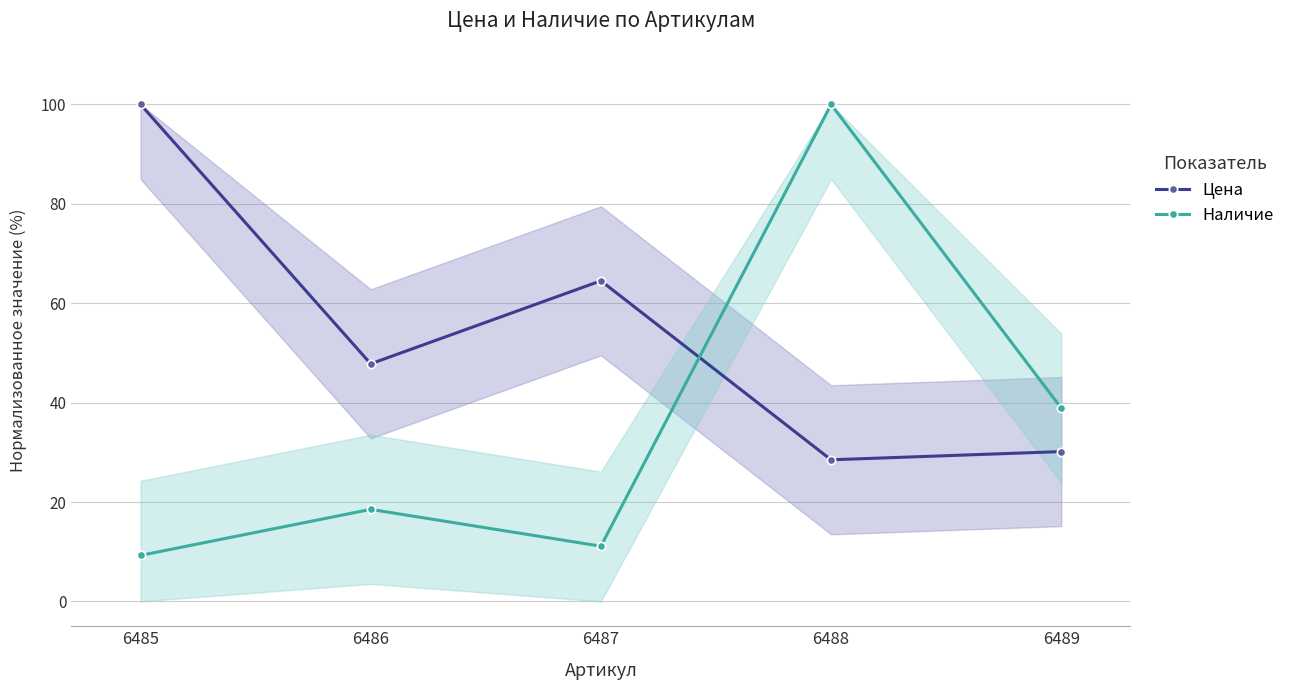

Is it true that Цена equals 16.1 at 6488?

False